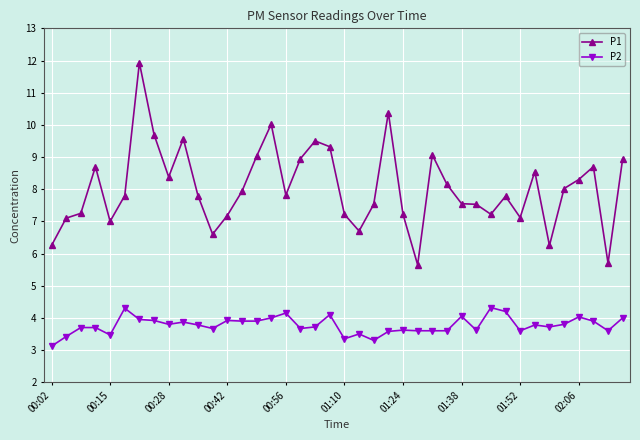

What is the maximum value shown in the chart?

11.9